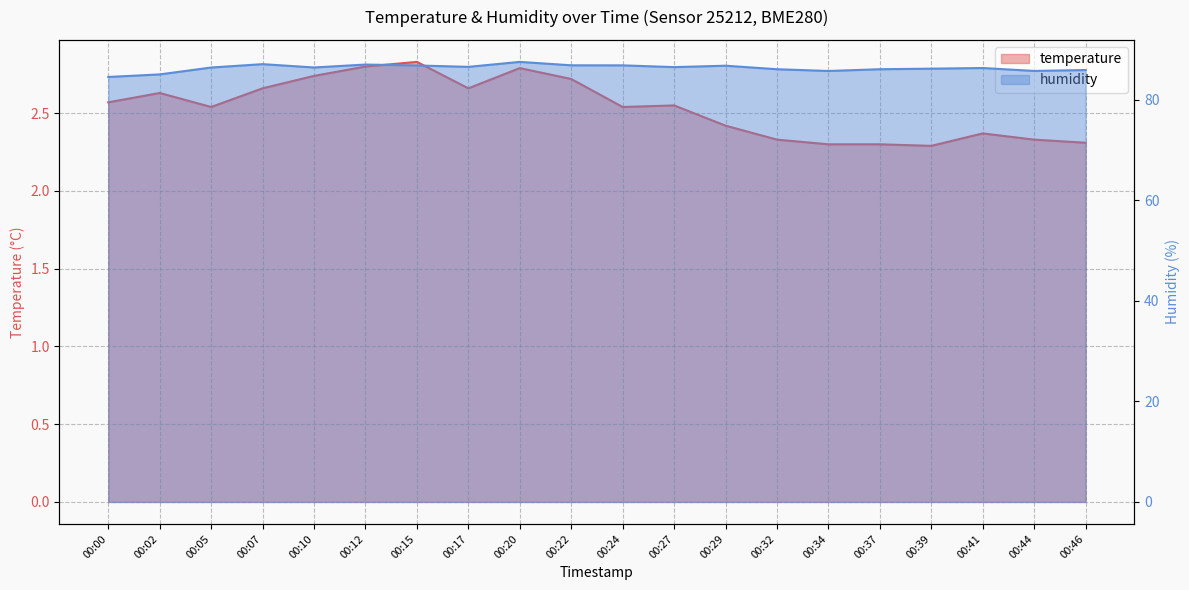

How many data points does each series have?

20